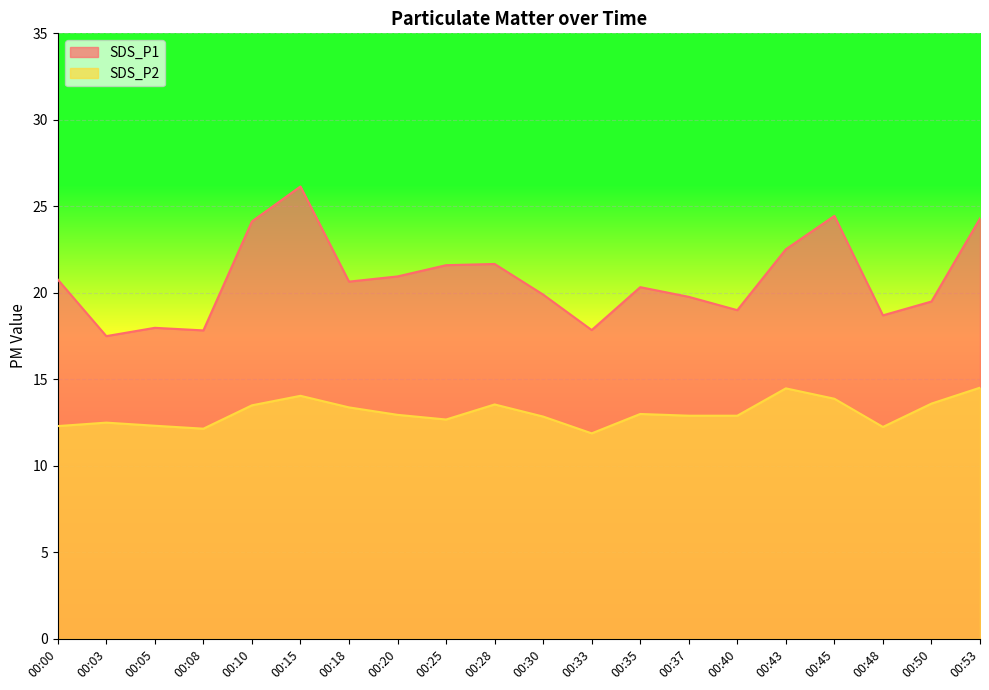

What is the difference between the maximum and minimum values in the SDS_P2 series?

2.6